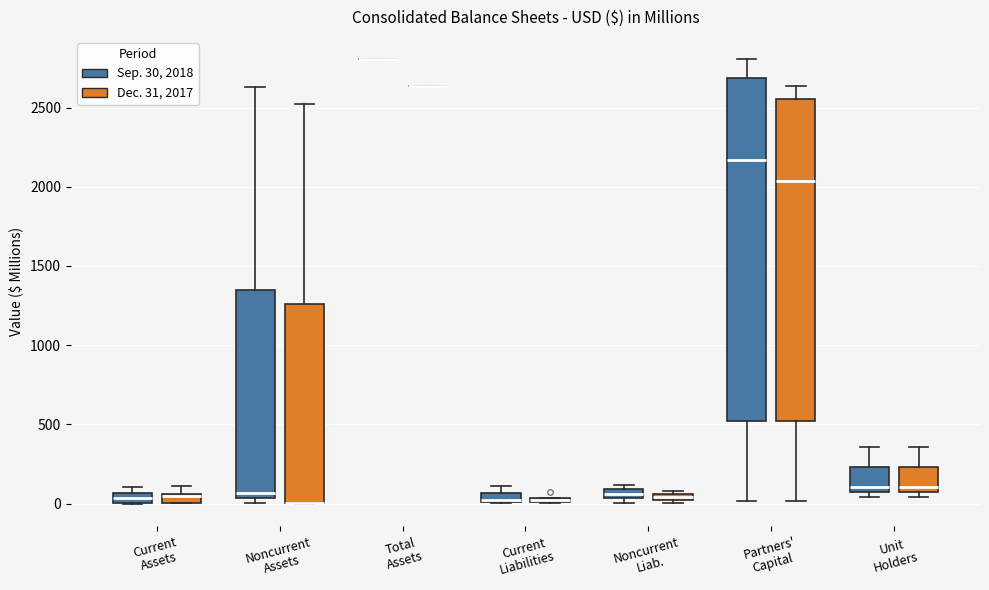

Which box is the tallest, from its lower edge to its upper edge?

Partners' Capital (Sep. 30, 2018)